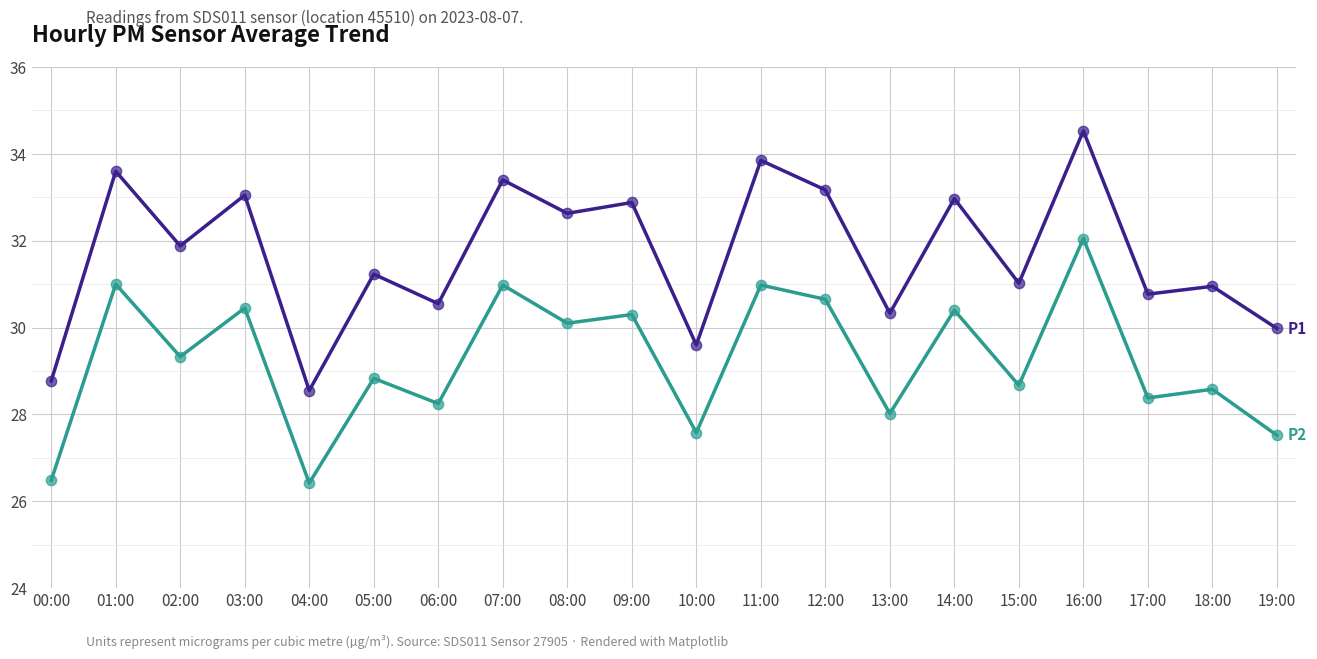

At which category is the sum across all series the highest?

16:00